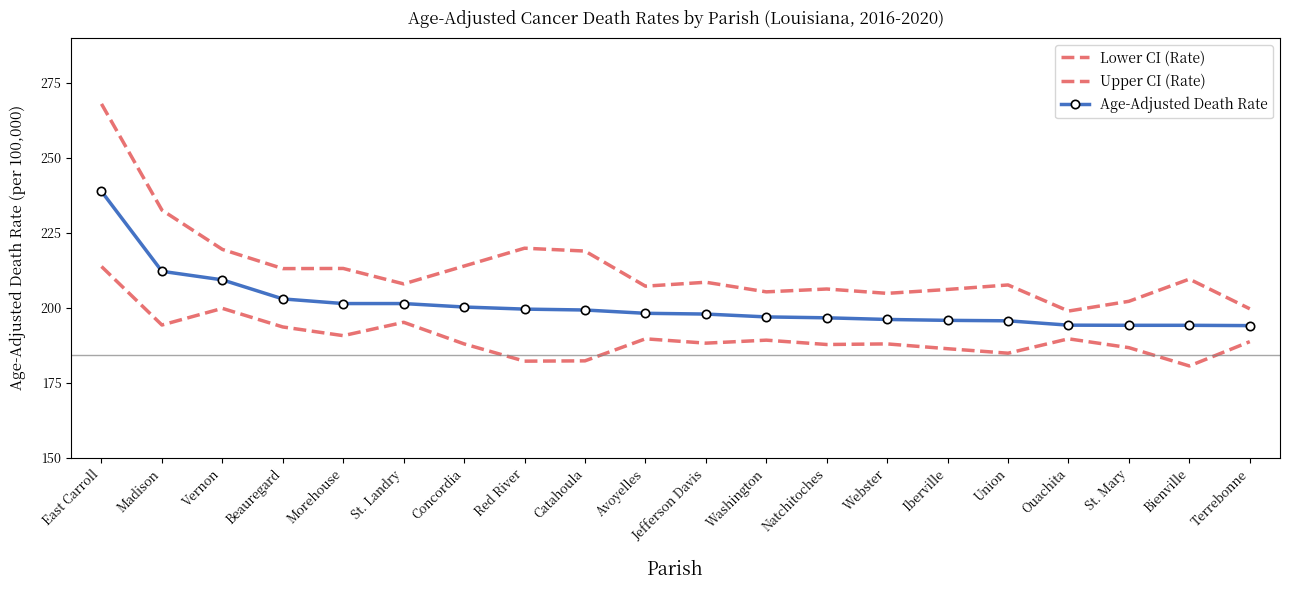

What is the label of the 10th point from the left?

Avoyelles